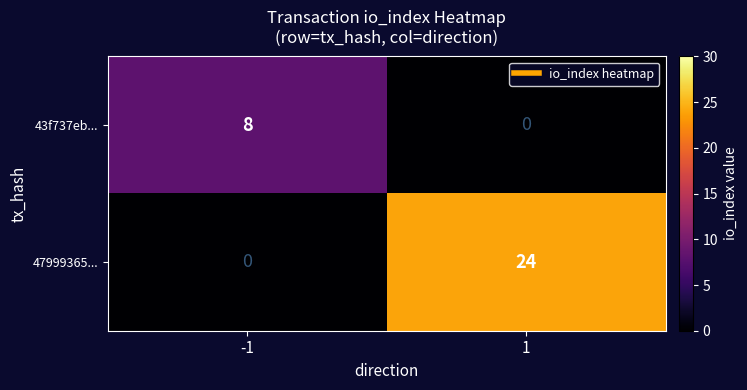

Count the number of data series in this chart.

2